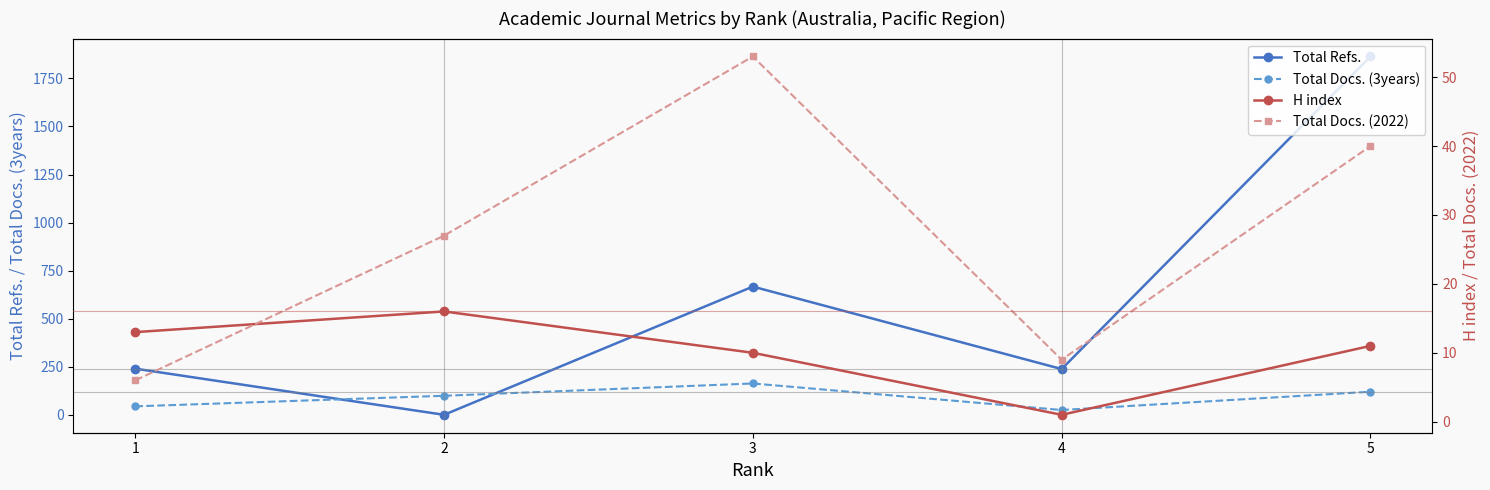

Between which two adjacent categories do Total Refs. and Total Docs. (2022) first intersect?

1 and 2